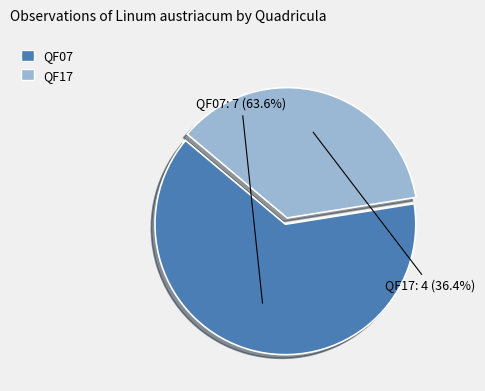

Which has a higher value, QF07 or QF17?

QF07